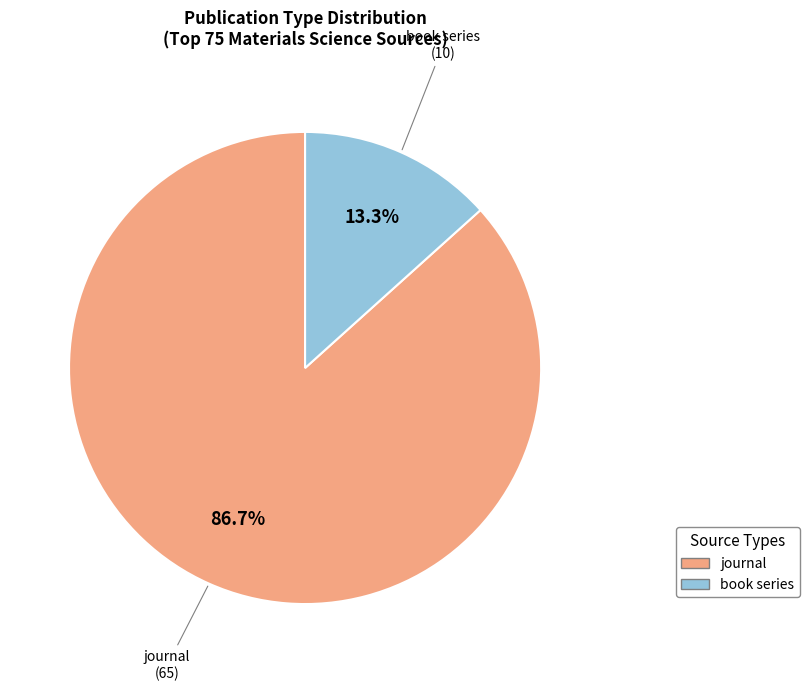

Does any single category account for the majority?

Yes